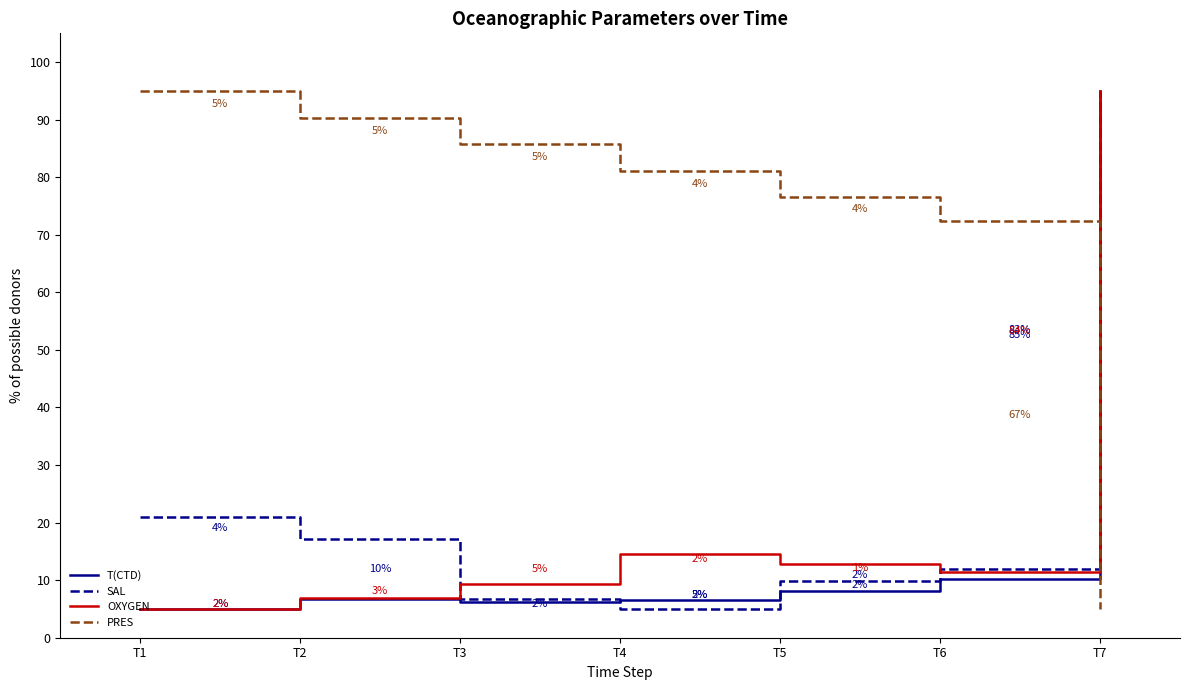

Between which two adjacent categories do OXYGEN and SAL first intersect?

T2 and T3